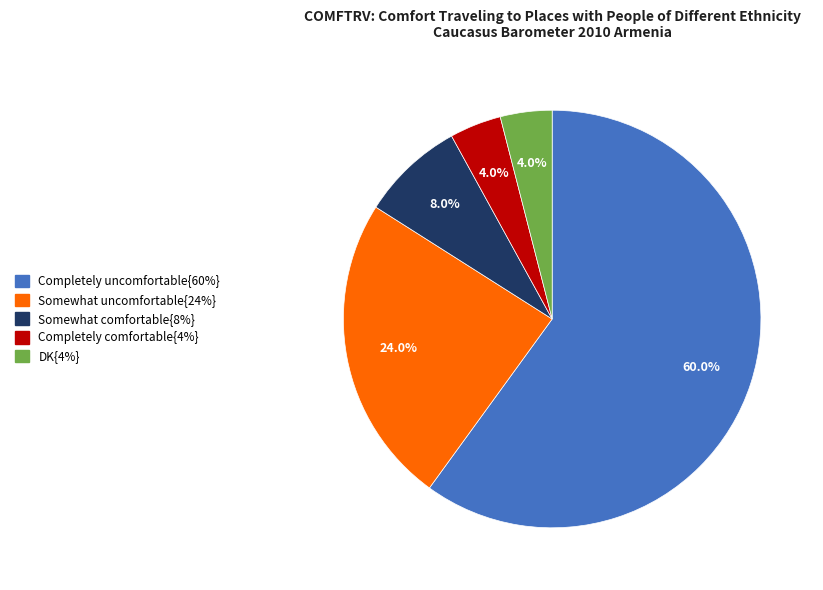

Does any single category account for the majority?

Yes